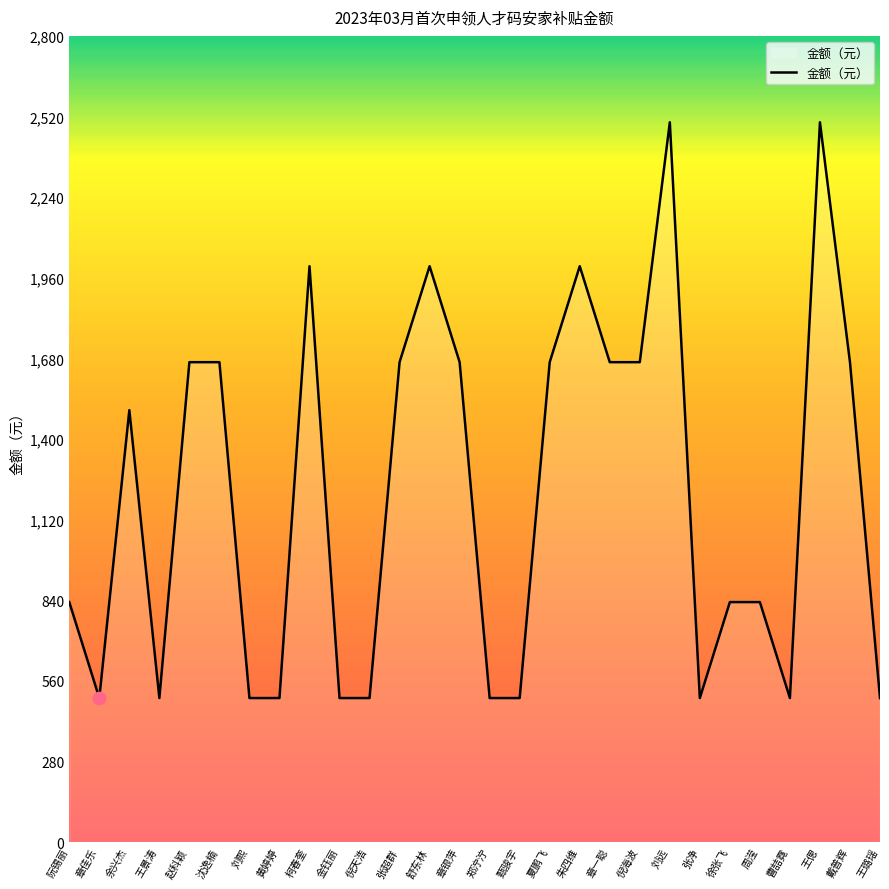

Approximately how many times larger is the value at 王偲 compared to 徐张飞?

3.0